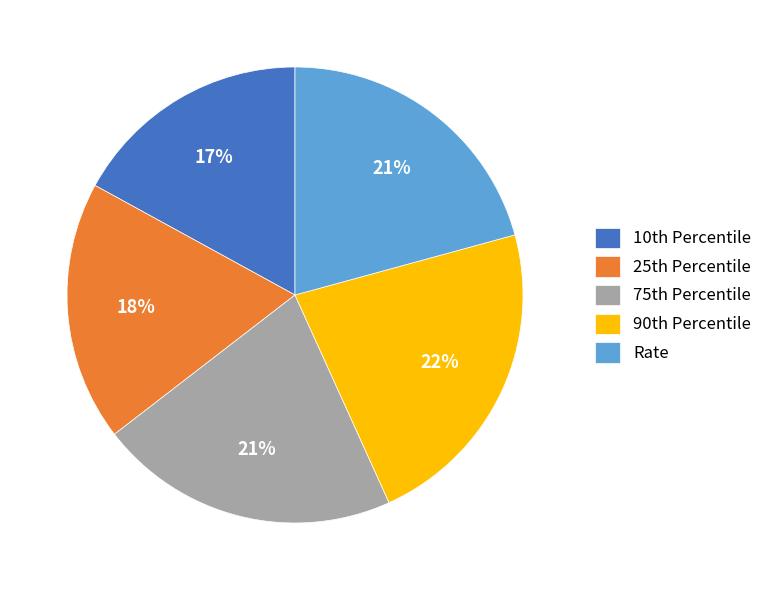

How many segments does this pie chart have?

5